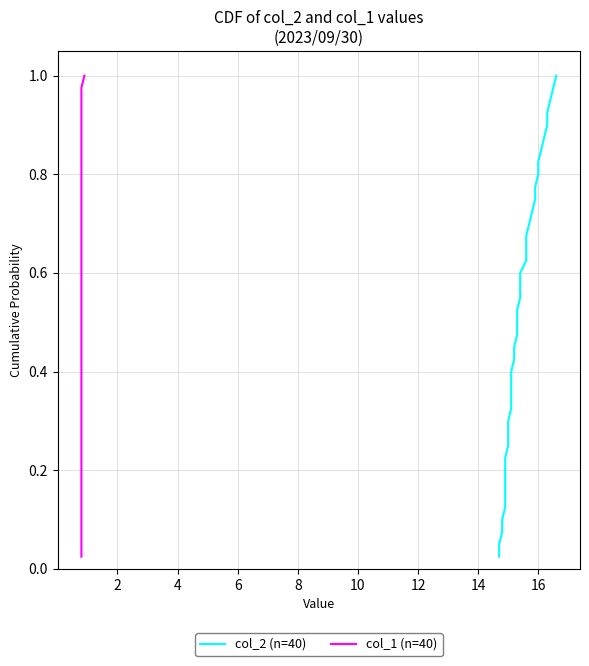

Does the chart have visible grid lines?

Yes